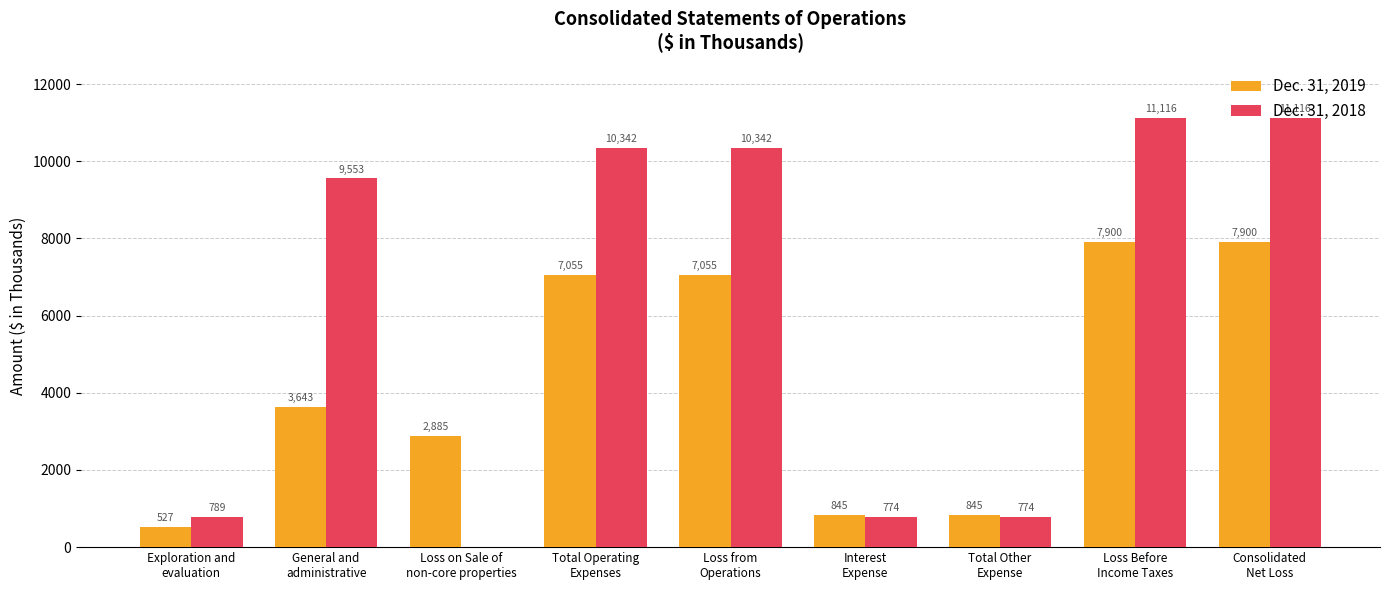

What is the maximum value for Dec. 31, 2018?

11116